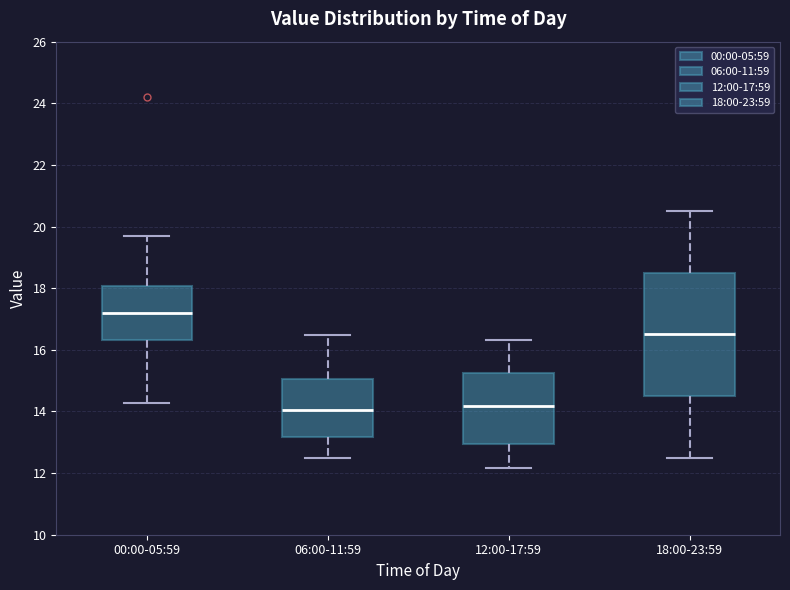

Reading left to right, transcribe this box plot: for each box, give where its median line is, the range the box spans, and where its two whiskers end, as read against the y-axis. The values are not printed on the chart, so give them approximately, as read against the axis.

00:00-05:59: median 17.2, box 16.4 to 18.0, whiskers 14.2 to 19.8
06:00-11:59: median 14.0, box 13.2 to 15.0, whiskers 12.6 to 16.4
12:00-17:59: median 14.2, box 13.0 to 15.2, whiskers 12.2 to 16.4
18:00-23:59: median 16.6, box 14.6 to 18.6, whiskers 12.6 to 20.6